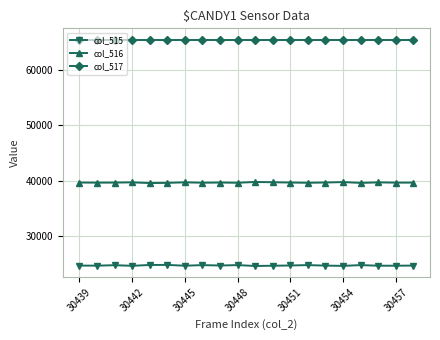

What is the average value of the col_516 series?

39670